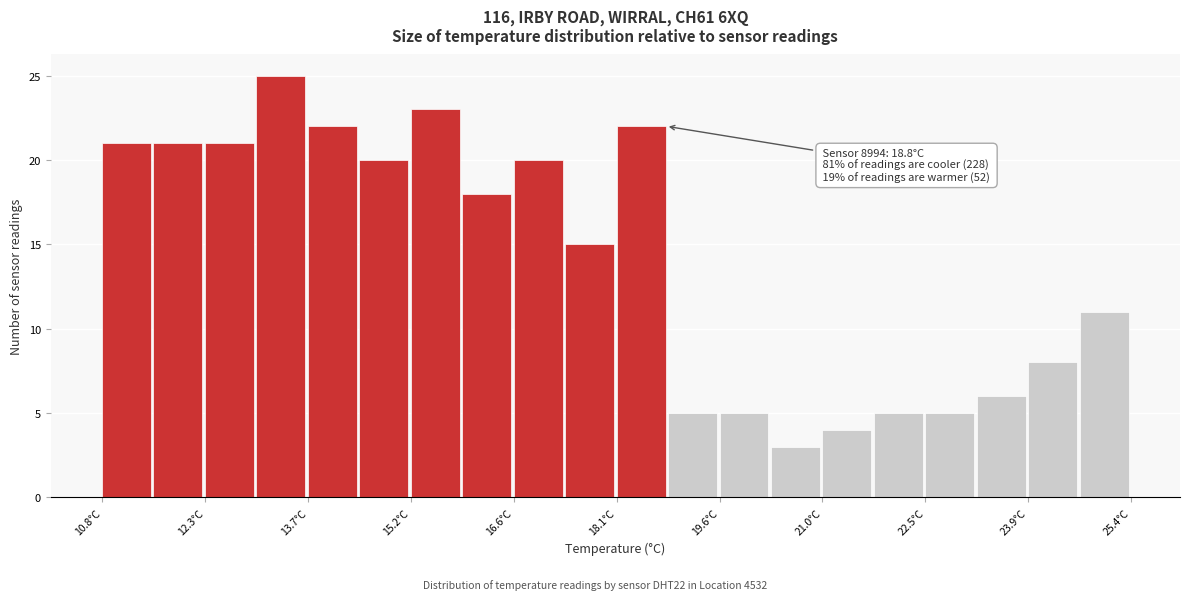

Read against the x-axis, roughly where is the centre of the tallest bar?

13.4